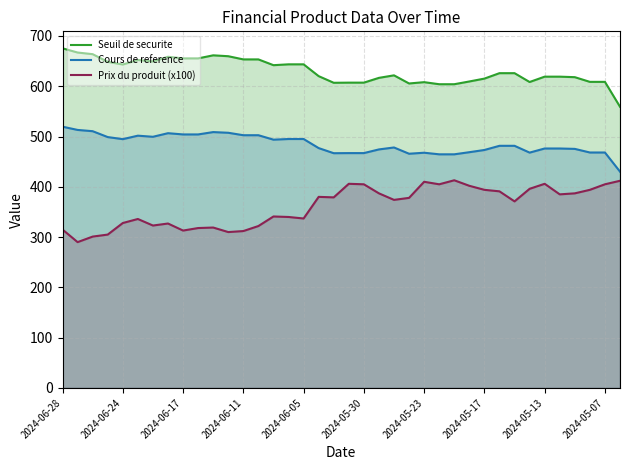

The Cours de reference series shows 474.4 at 21. True or false?

True